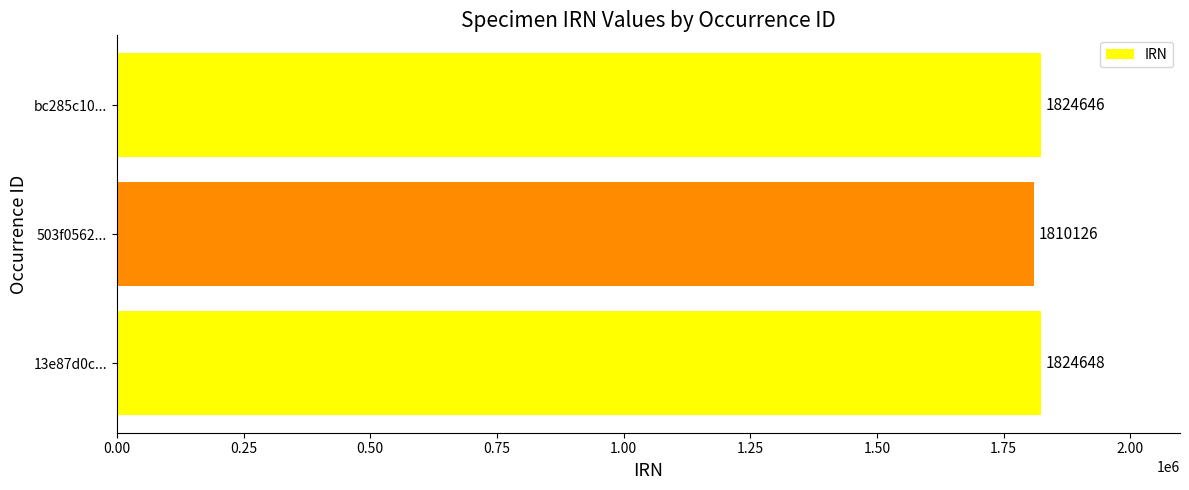

How many distinct data groups are displayed?

1